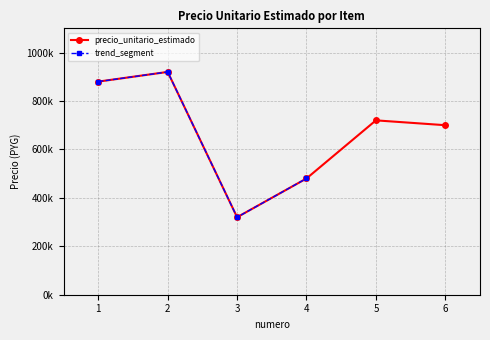

What is the difference between the values at 5 and 6?

20000